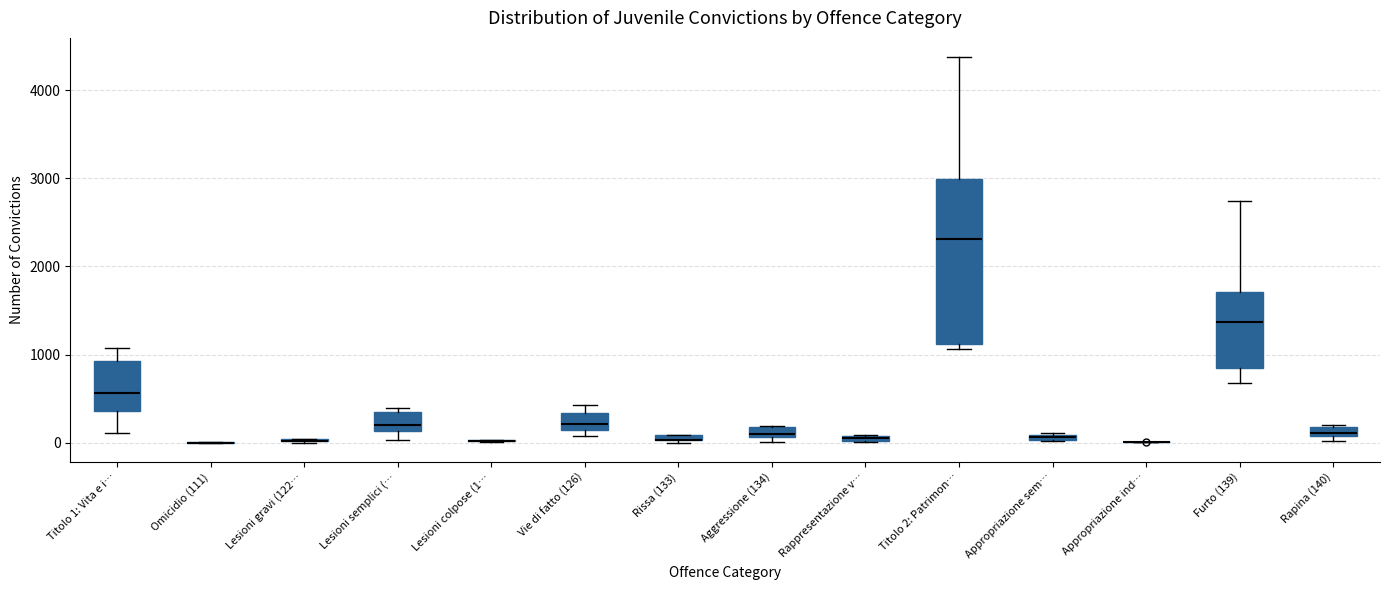

Which box is the tallest, from its lower edge to its upper edge?

Titolo 2: Patrimon…